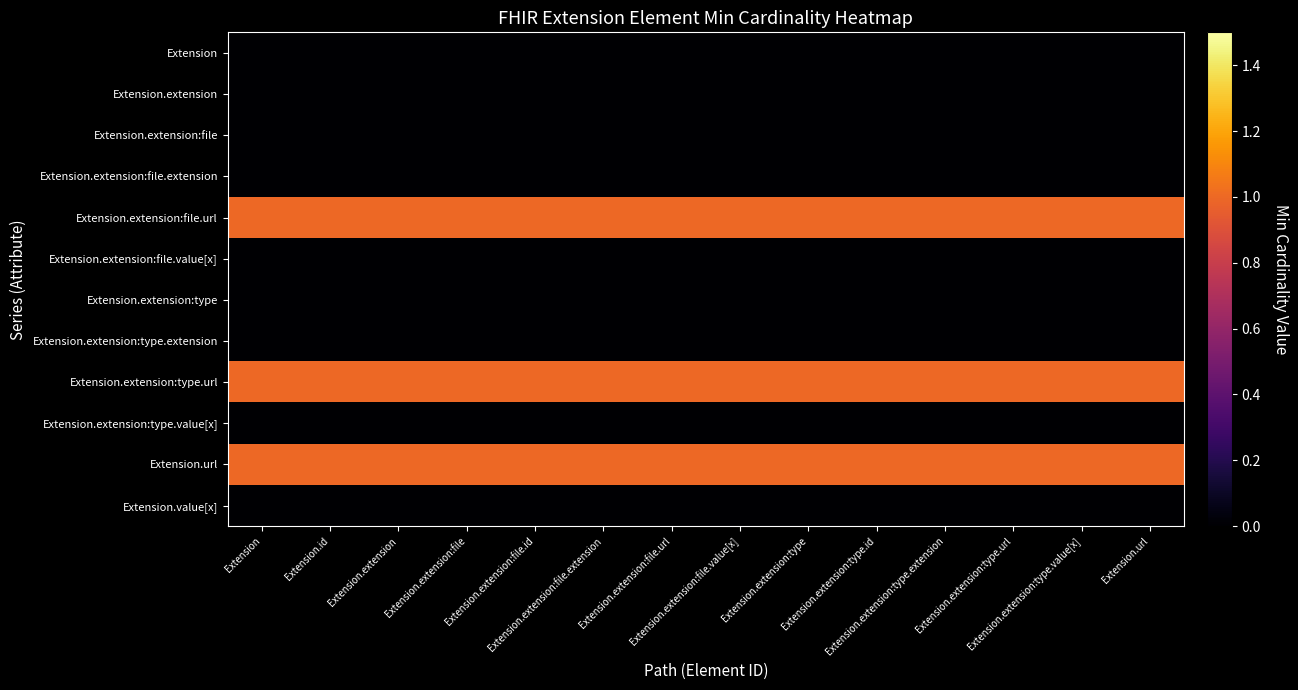

At which category is the sum across all series the highest?

Extension